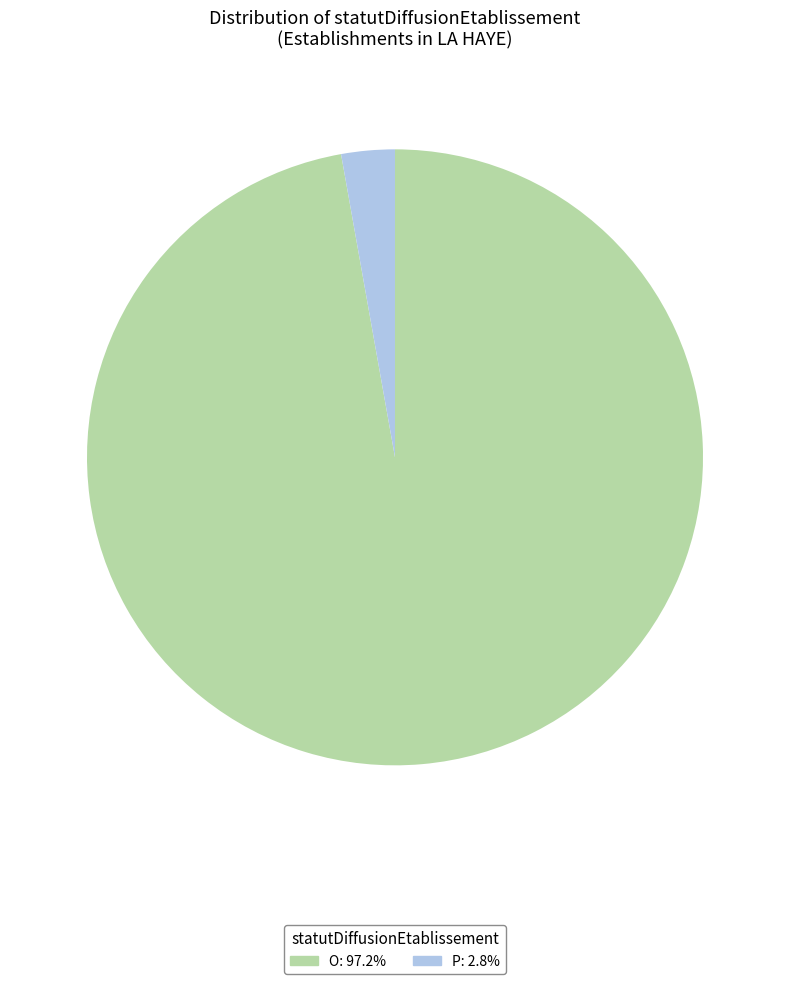

What is the largest slice in the pie chart?

O